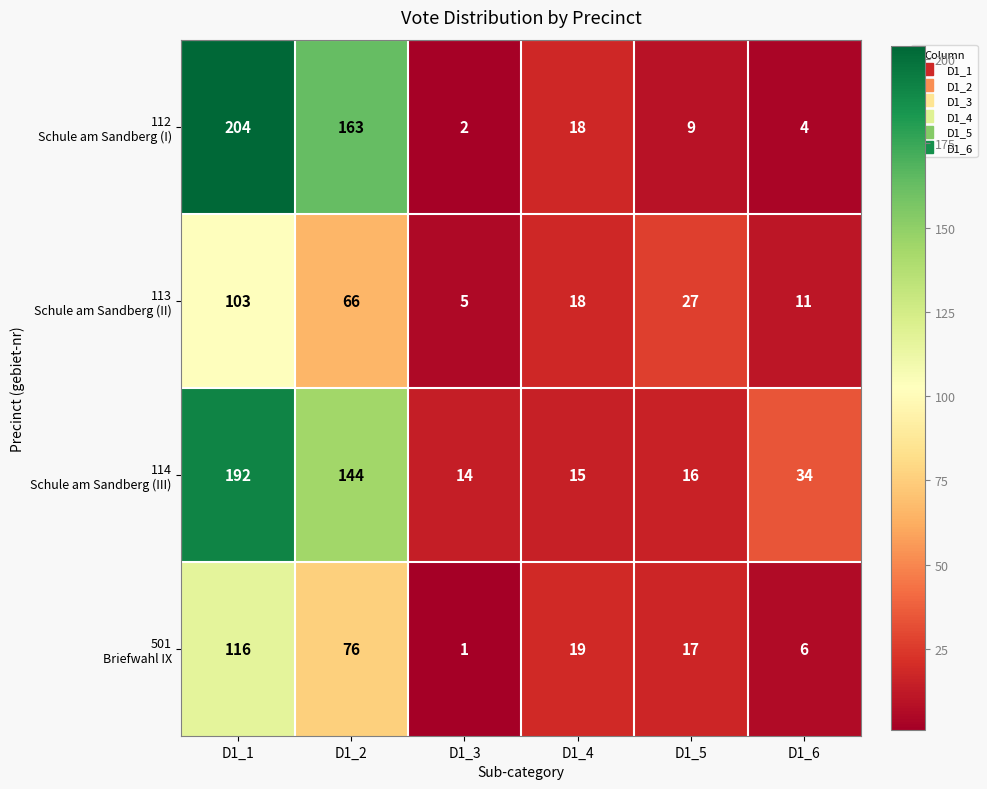

At which category is the sum across all series the highest?

D1_1